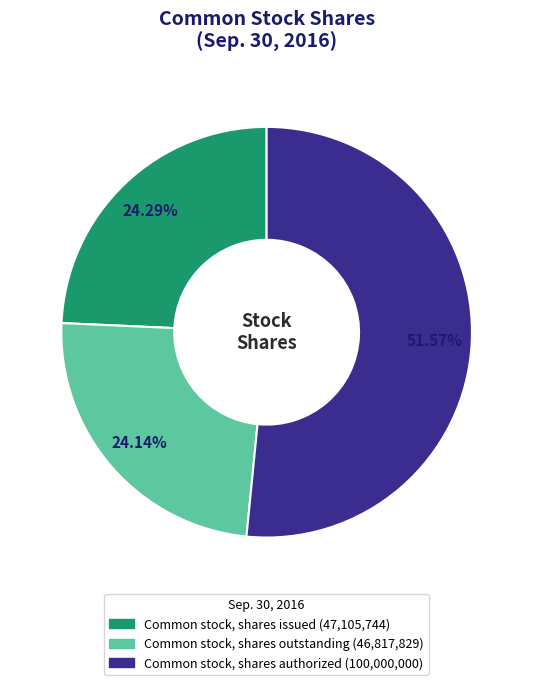

To the nearest percent, what percentage of the pie is Common stock, shares issued?

24%